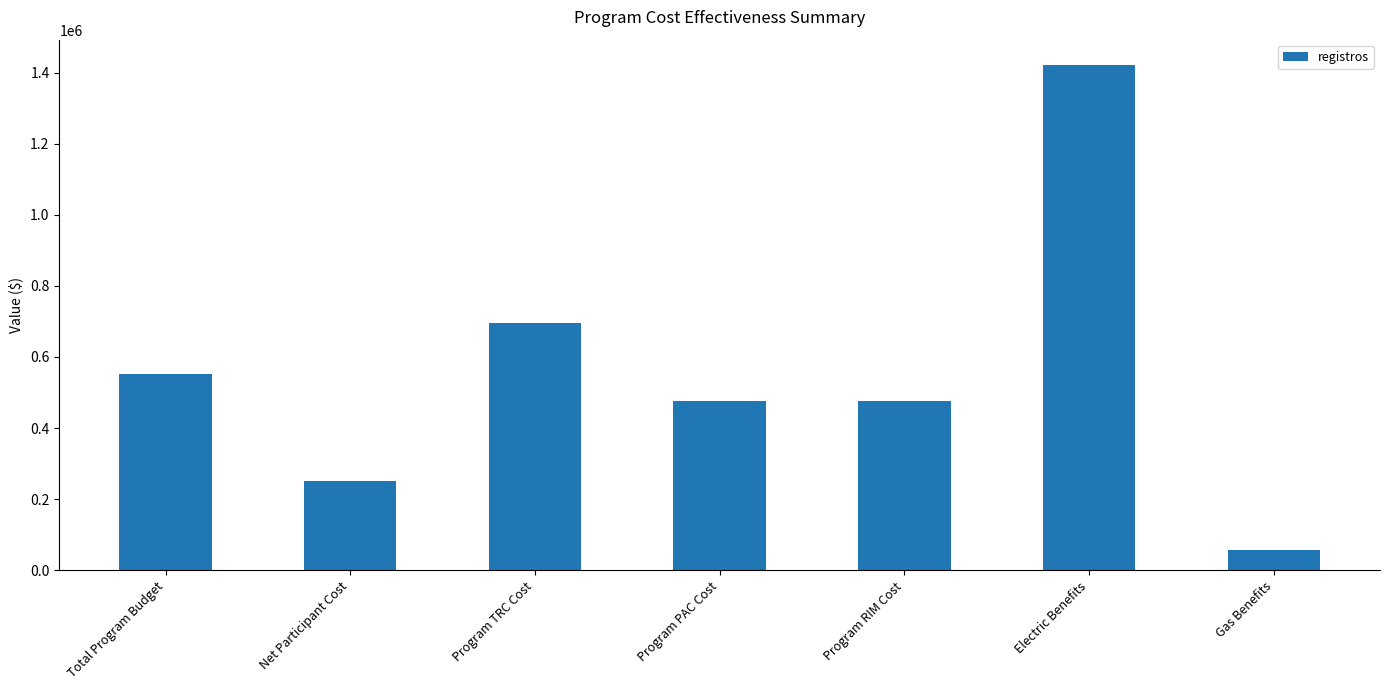

What is the ratio of the value at Electric Benefits to the value at Program PAC Cost?

3.0